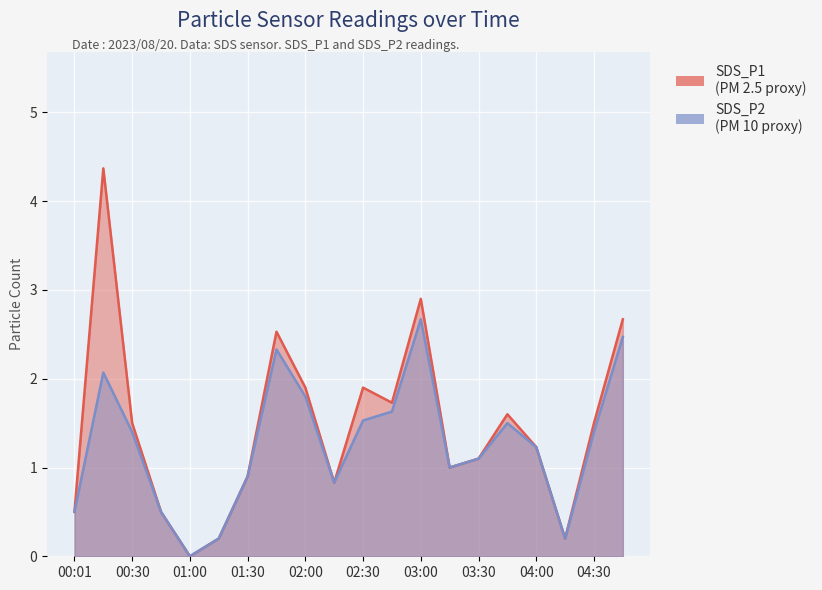

What is the difference between the maximum and second lowest values in the SDS_P1 series?

4.2